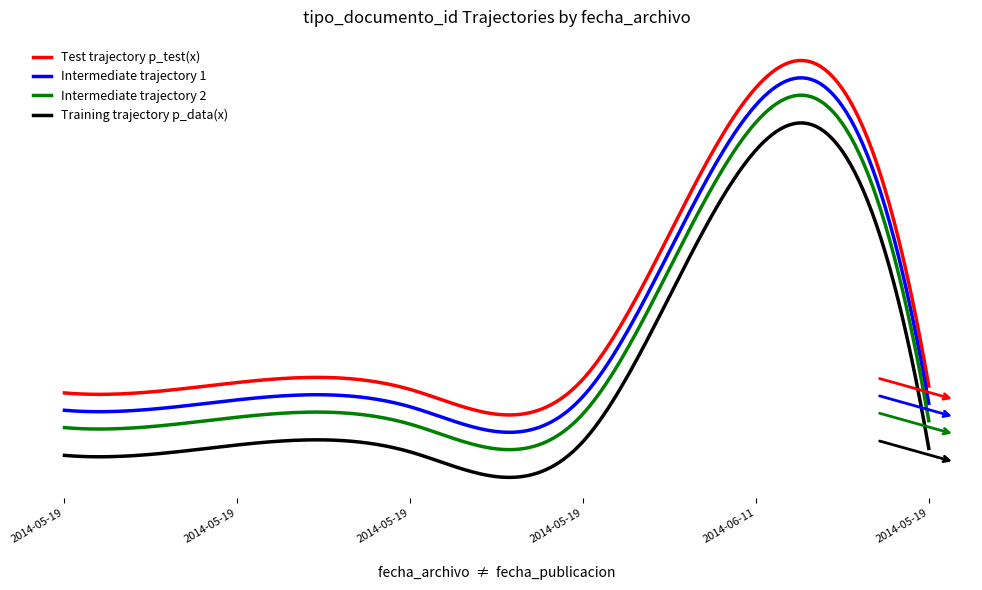

What are all the series names shown in the legend?

Test trajectory p_test(x), Intermediate trajectory 1, Intermediate trajectory 2, Training trajectory p_data(x)